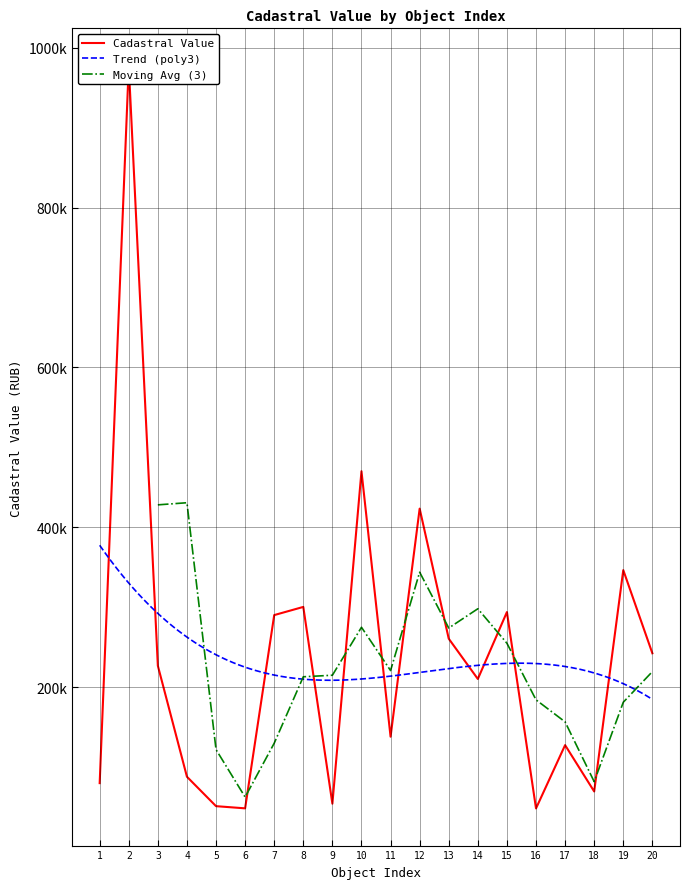

What is the sum of all values?

4744489.9